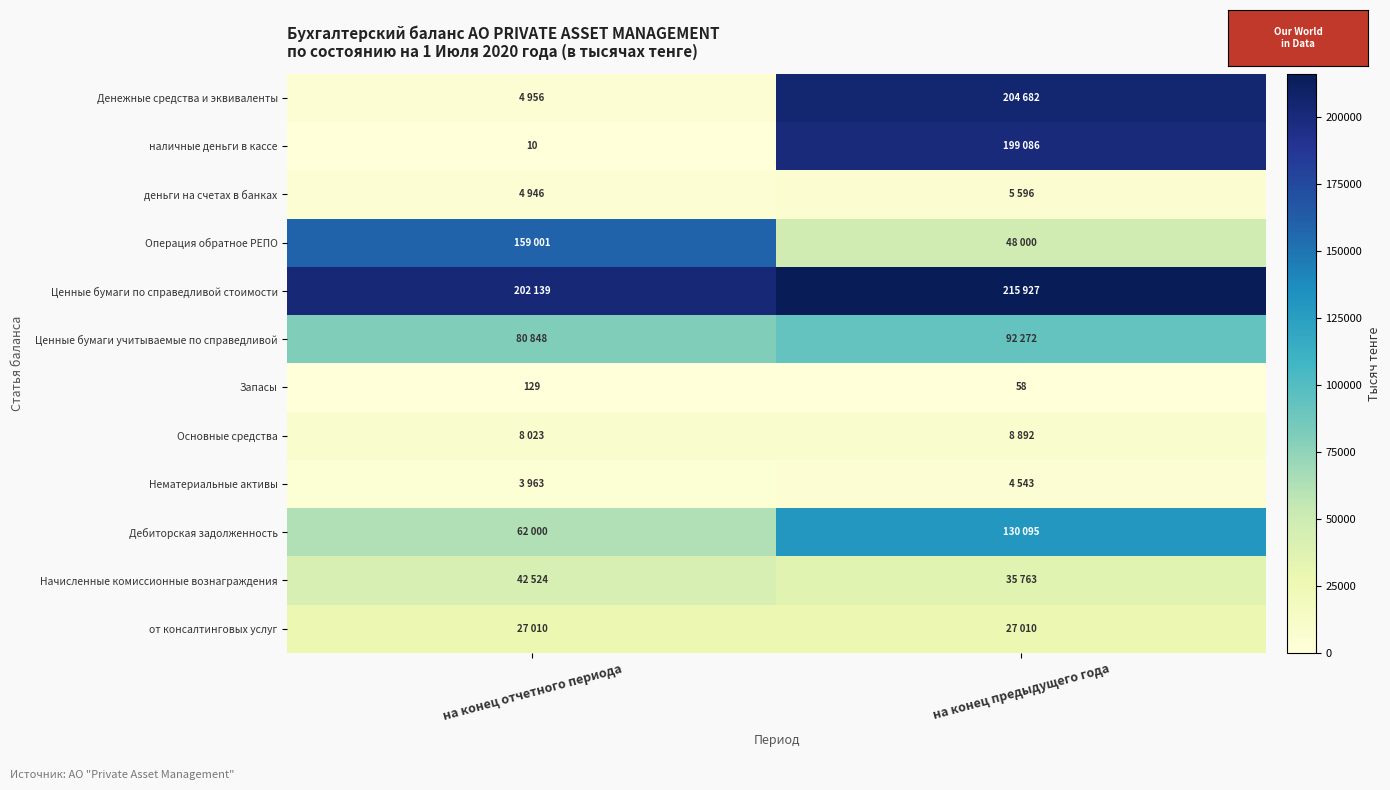

List the series in order of their peak value, lowest first.

Запасы, Нематериальные активы, деньги на счетах в банках, Основные средства, от консалтинговых услуг, Начисленные комиссионные вознаграждения, Ценные бумаги учитываемые по справедливой, Дебиторская задолженность, Операция обратное РЕПО, наличные деньги в кассе, Денежные средства и эквиваленты, Ценные бумаги по справедливой стоимости